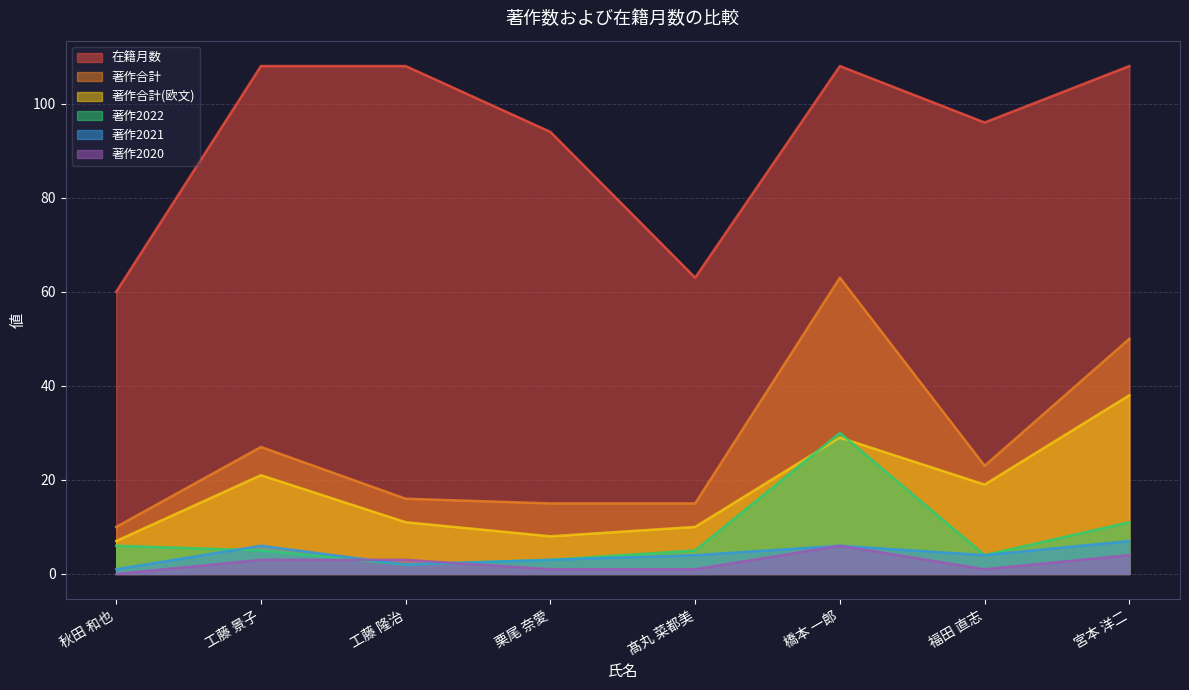

List the series in order of their peak value, lowest first.

著作2020, 著作2021, 著作2022, 著作合計(欧文), 著作合計, 在籍月数